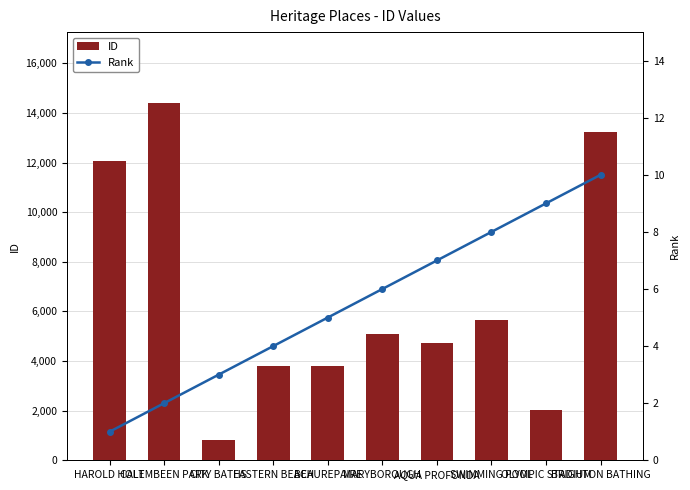

Between MARYBOROUGH and BRIGHTON BATHING, which series saw the biggest shift?

ID